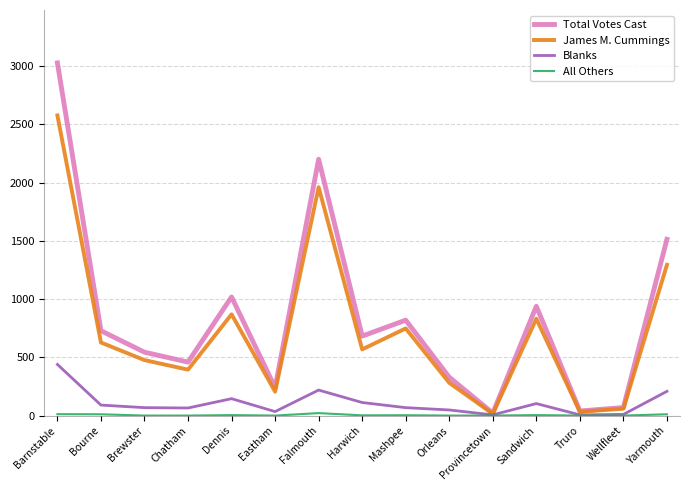

What position from the right is Eastham?

10